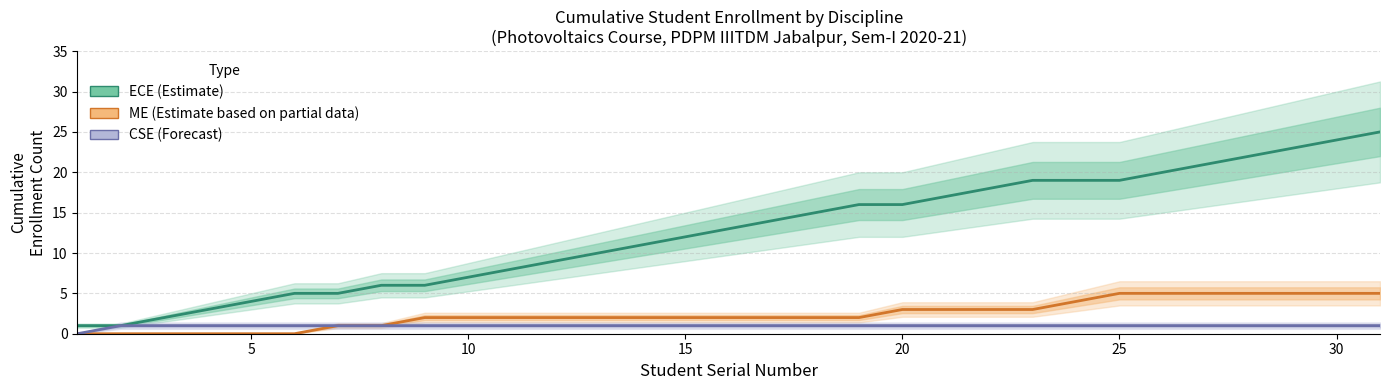

What is the maximum value shown in the chart?

25